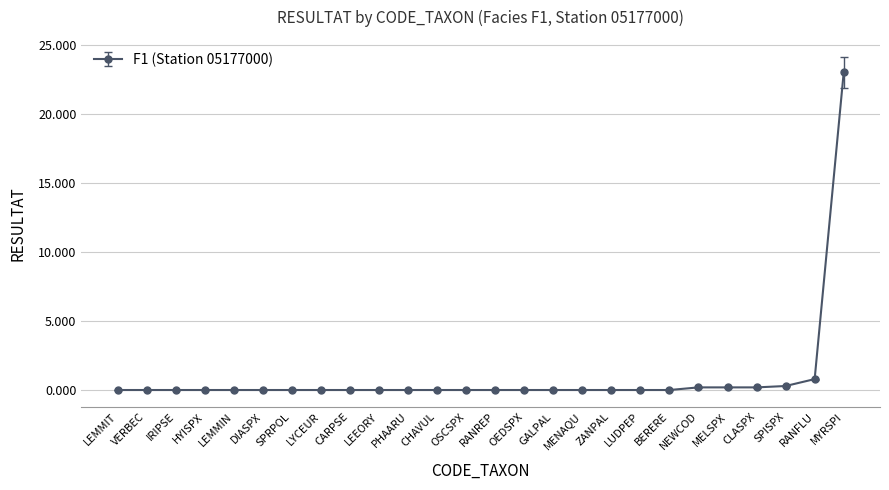

What is the label of the 6th point from the left?

DIASPX